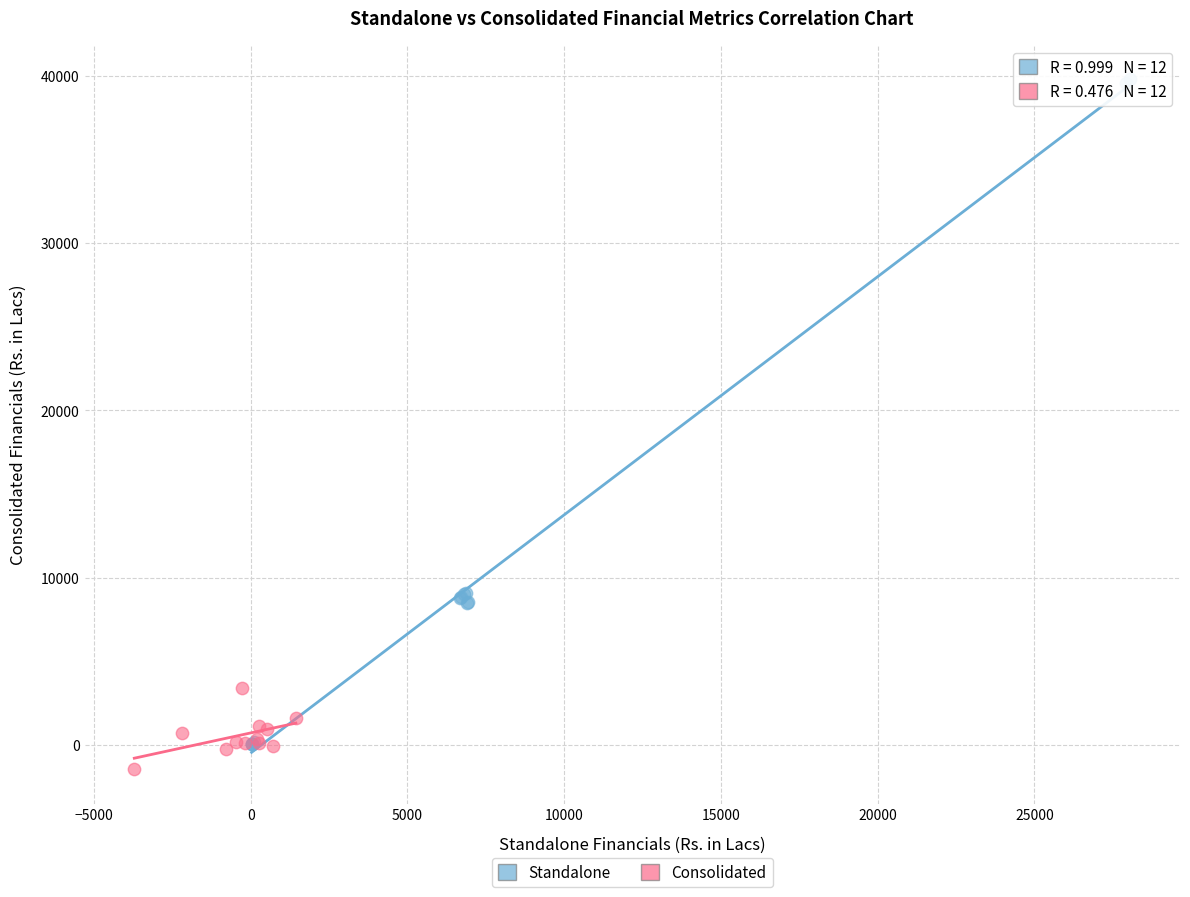

Which series has the widest spread of Y values?

Standalone